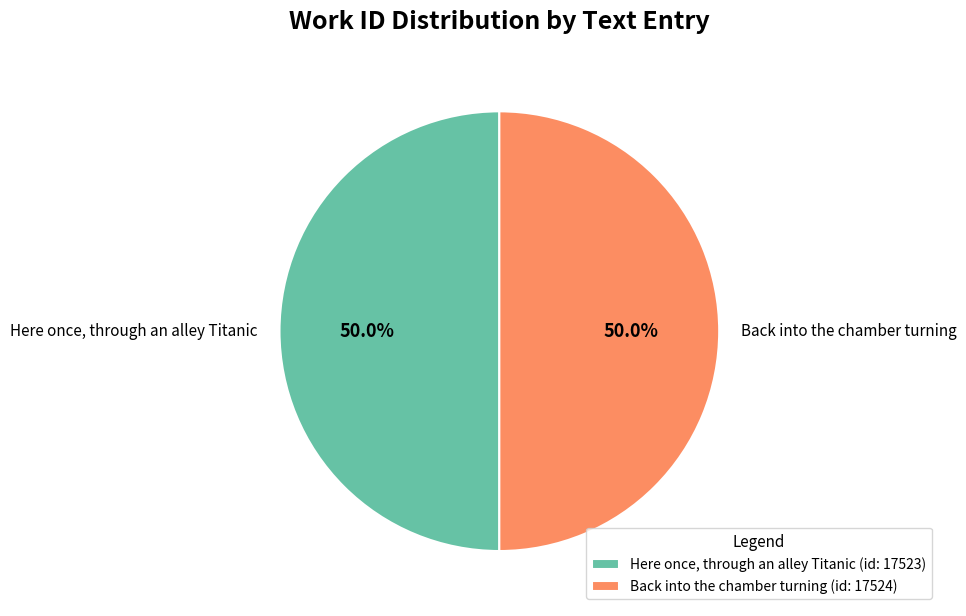

What is the ratio of the value at Here once, through an alley Titanic to the value at Back into the chamber turning?

1.0